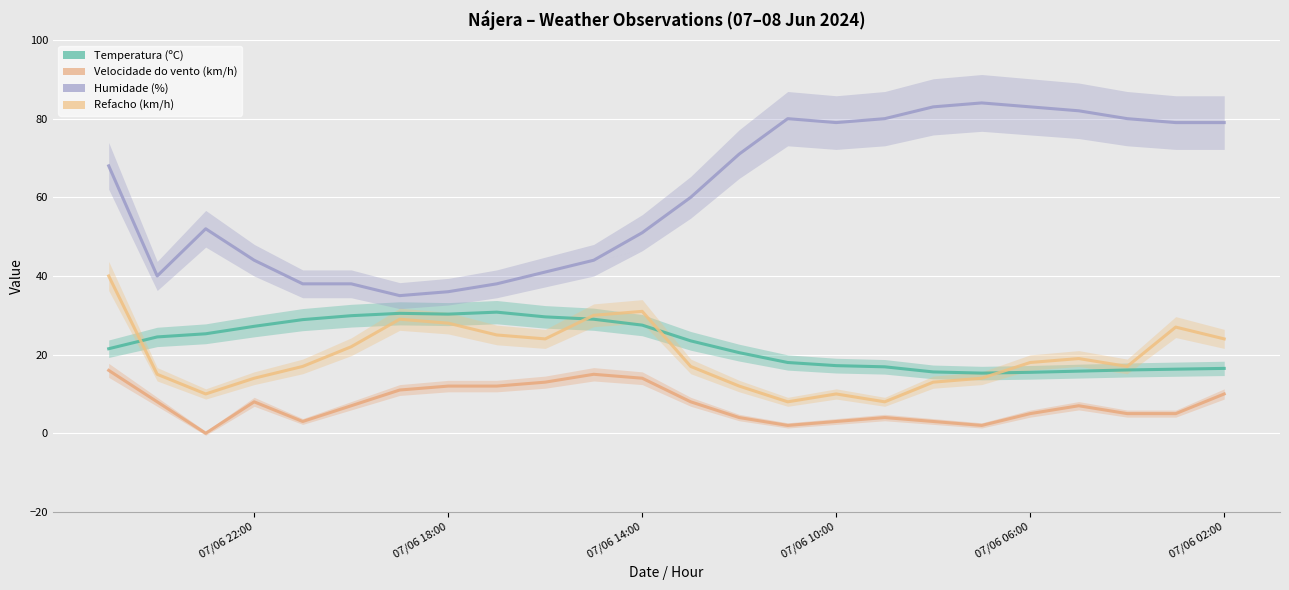

Is it true that Humidade (%) equals 70.3 at 07/06 22:00?

False